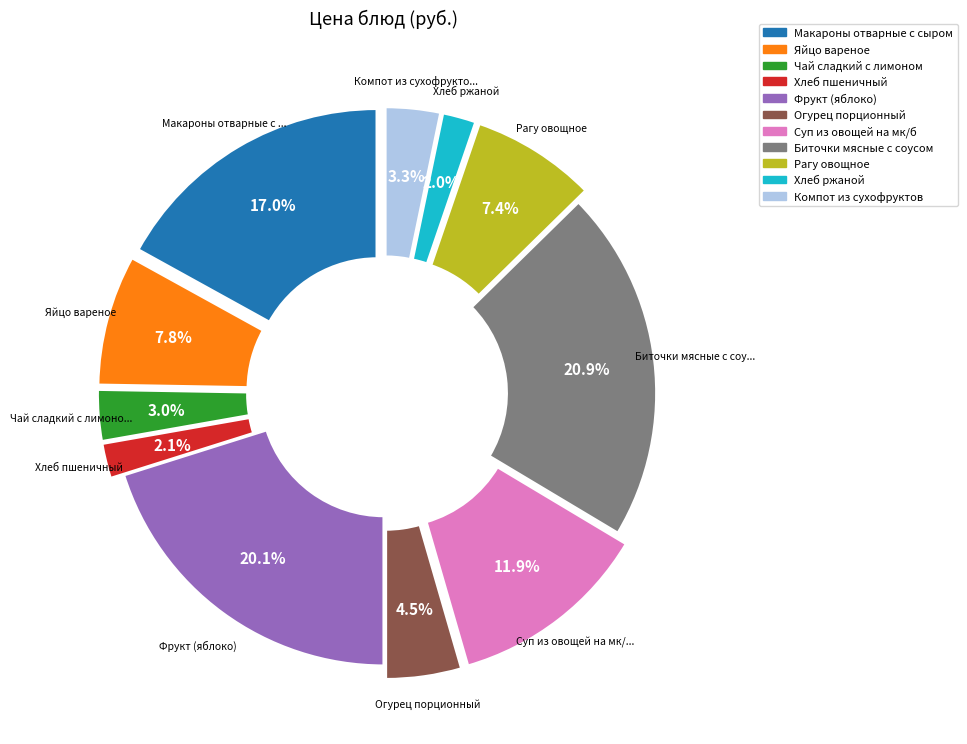

Is there any slice that represents more than half of the pie?

No